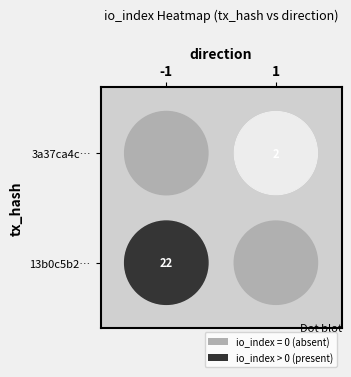

Reading left to right, extract all data points from this chart.

13b0c5b20624c40a0afdc3fc429417aa8d69231: -1	22
3a37ca4caa7664e2c8e38f61777bac4873d694d: 1	2